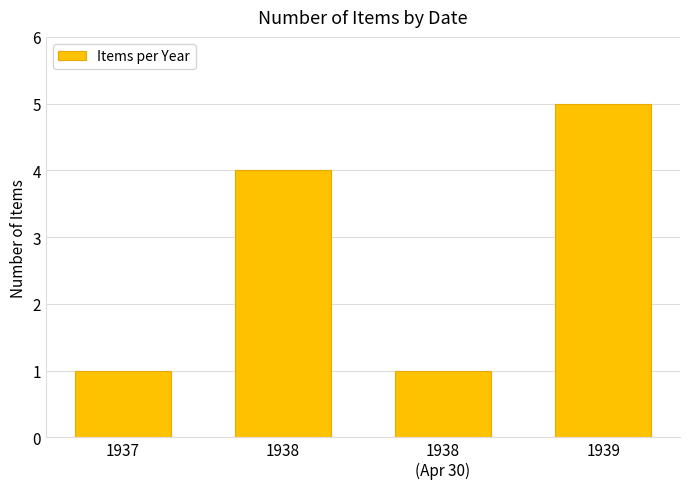

Reading right to left, list all the values displayed in this chart.

5	1	4	1